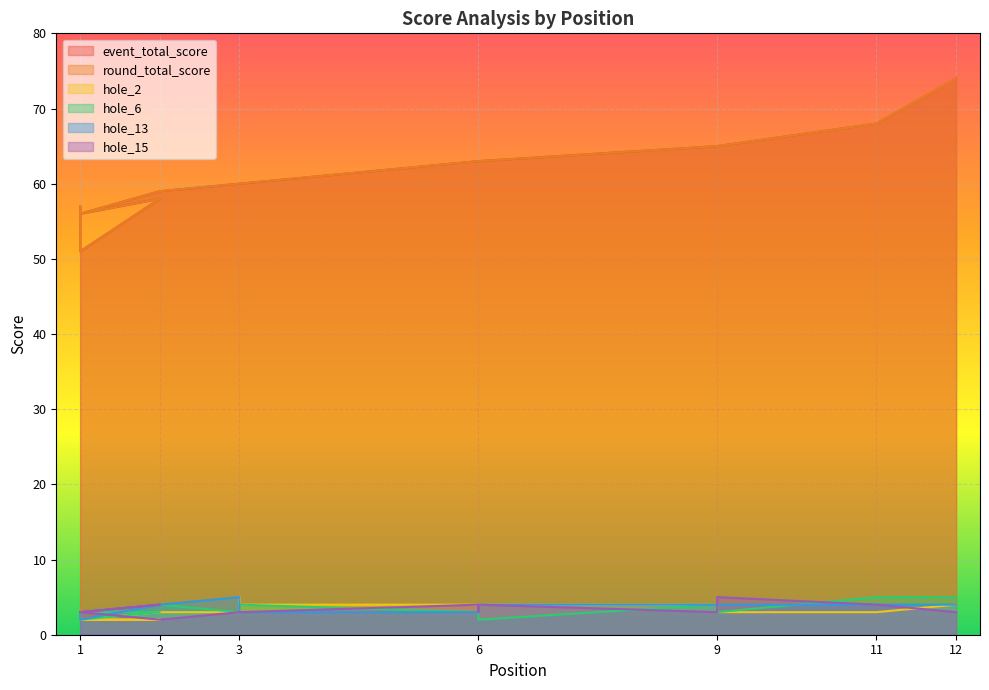

Is it true that hole_6 equals 2 at 9?

False